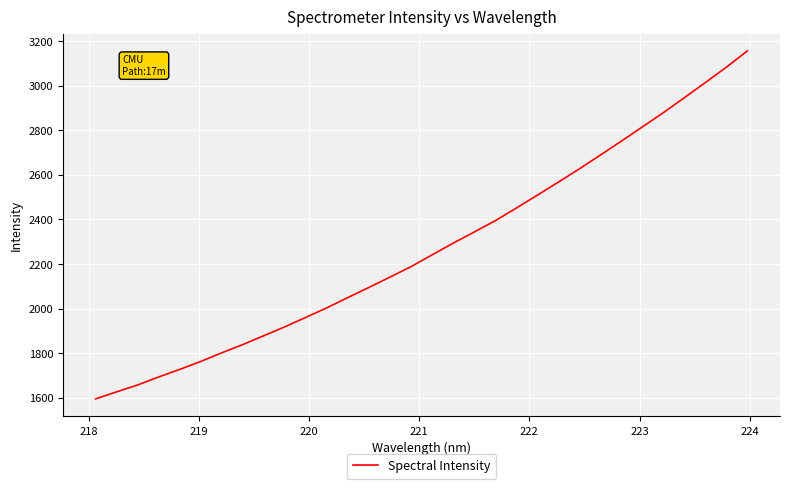

What is the difference between the maximum and minimum values?

1560.6